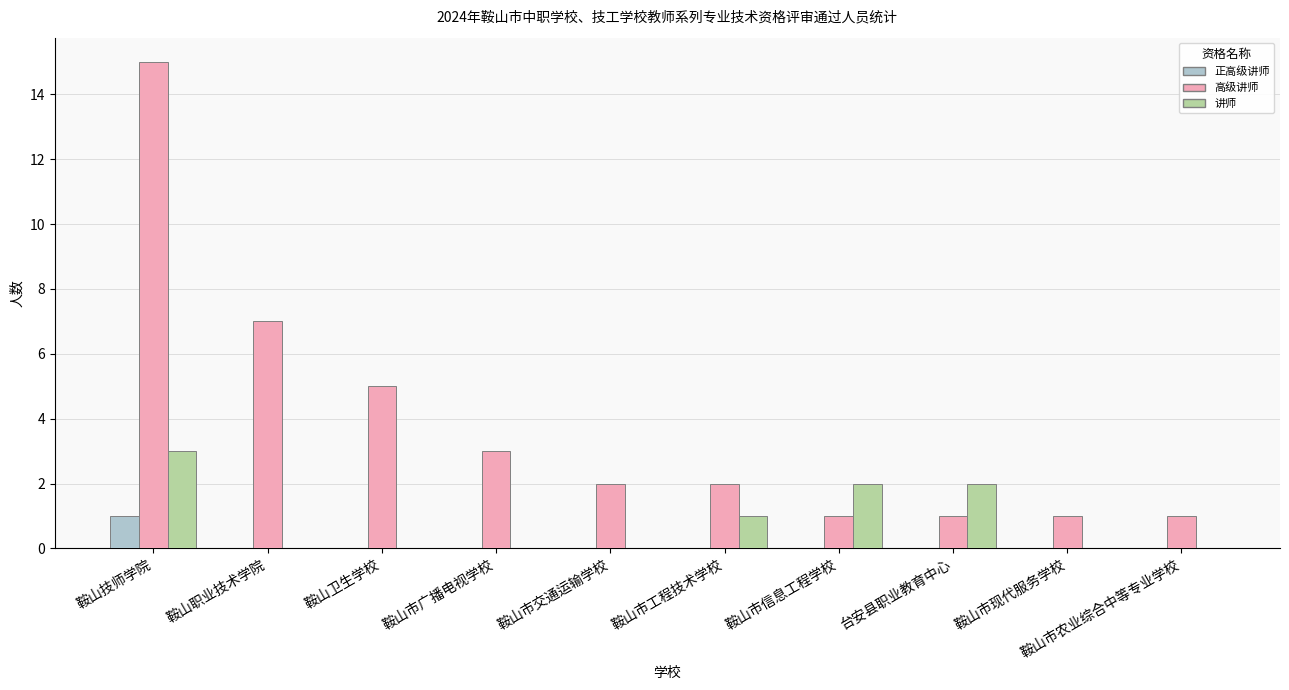

At which category is the sum across all series the highest?

鞍山技师学院